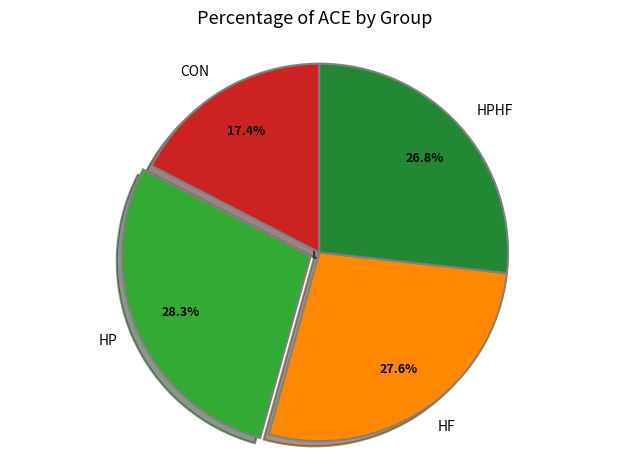

Which has a higher value, HP or CON?

HP